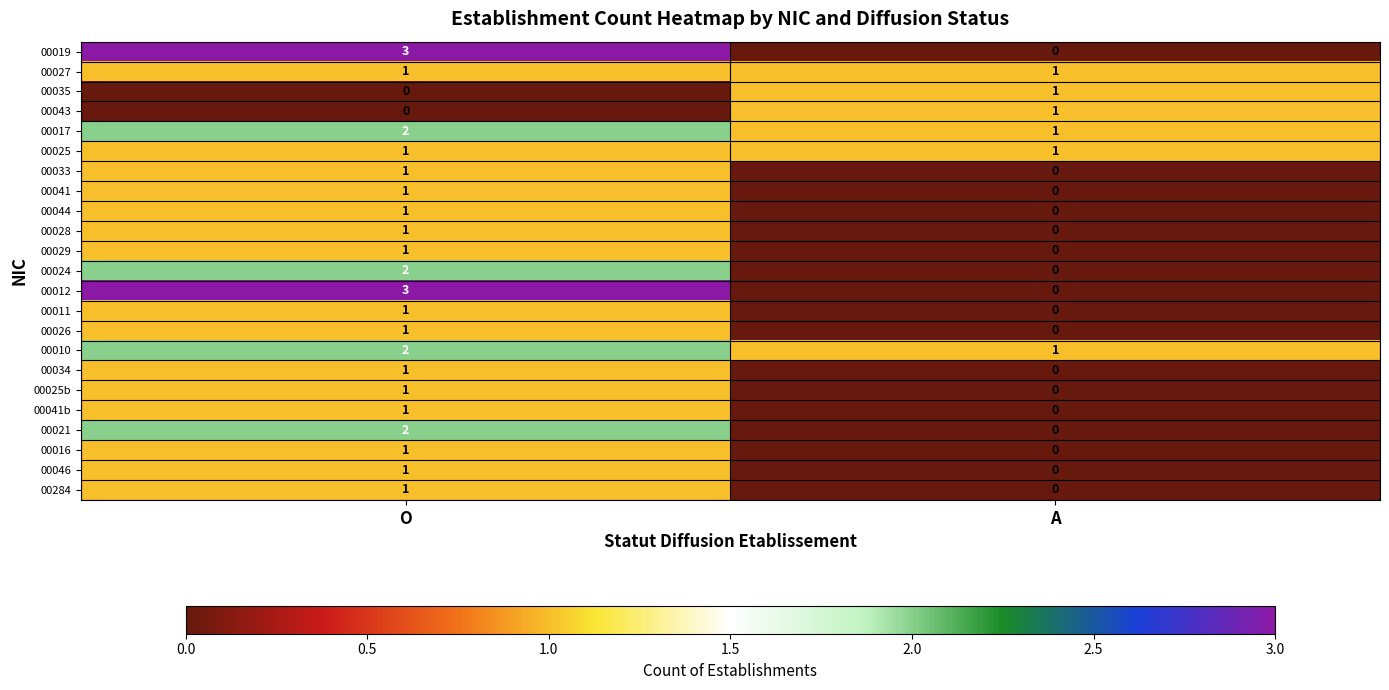

Rank the categories by 00024 value from lowest to highest.

A, O